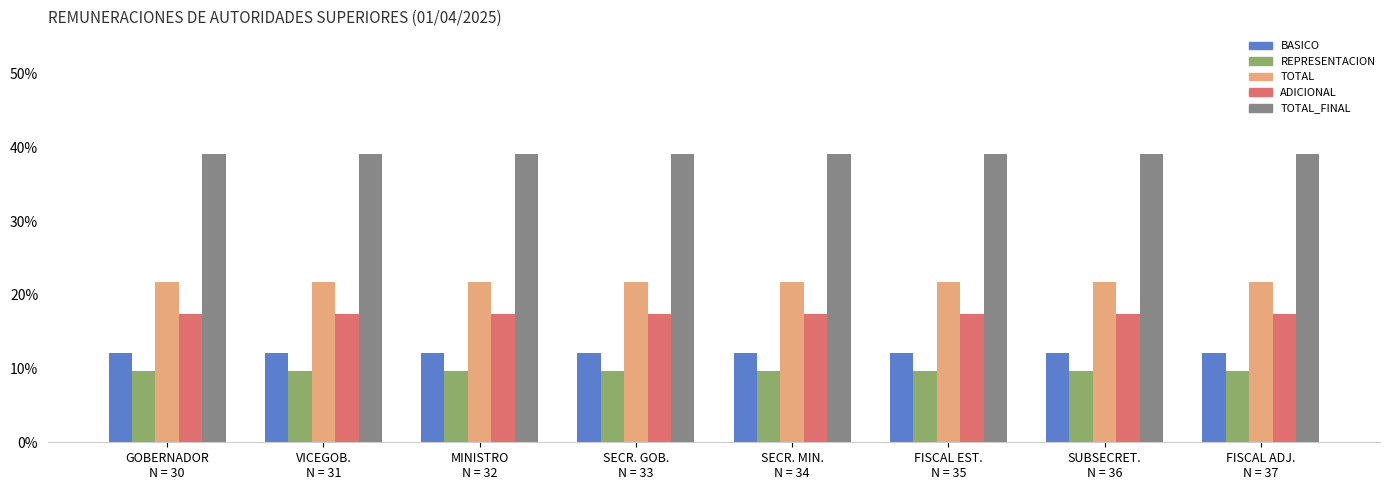

Is it true that REPRESENTACION equals 14.6 at SECR. MIN.
N = 34?

False